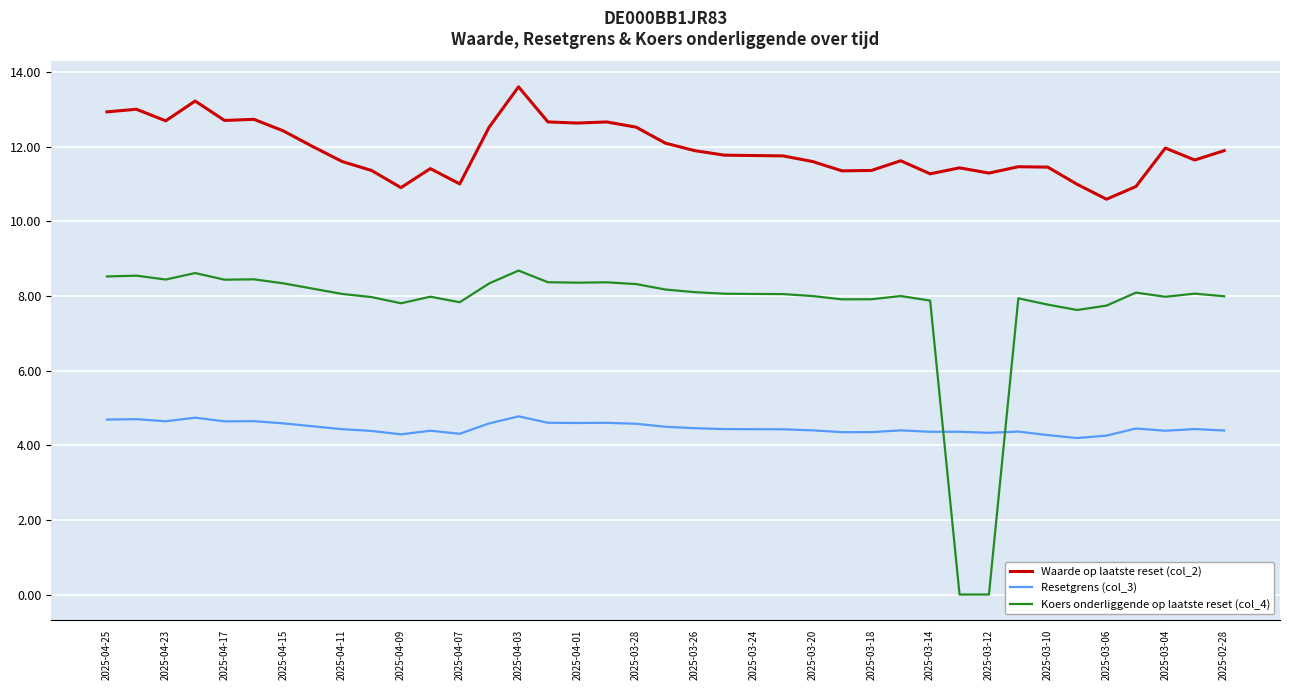

List the series in order of their peak value, highest first.

Waarde op laatste reset (col_2), Koers onderliggende op laatste reset (col_4), Resetgrens (col_3)